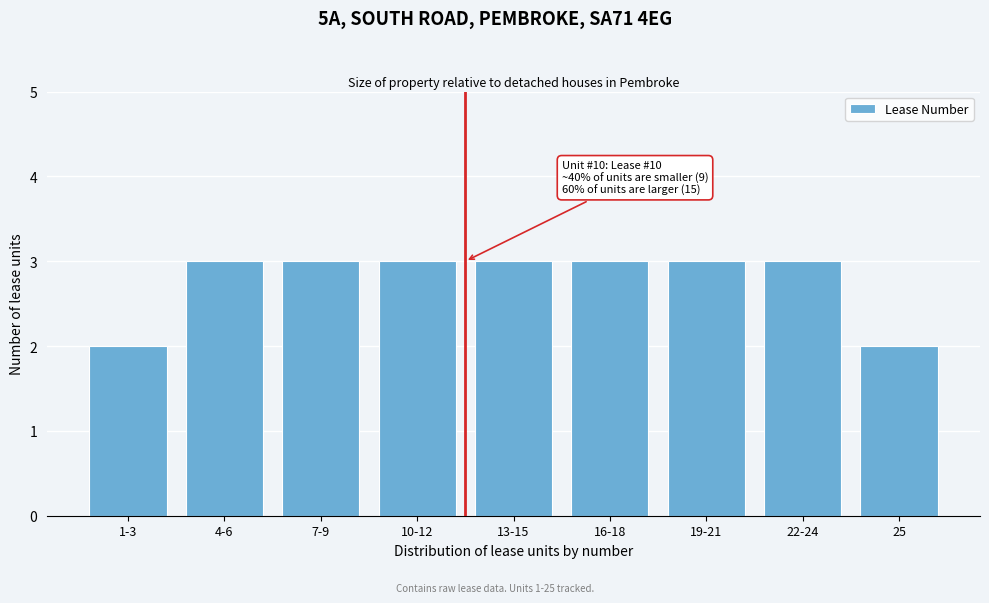

Reading left to right, transcribe all the data shown in this chart.

2	3	3	3	3	3	3	3	2